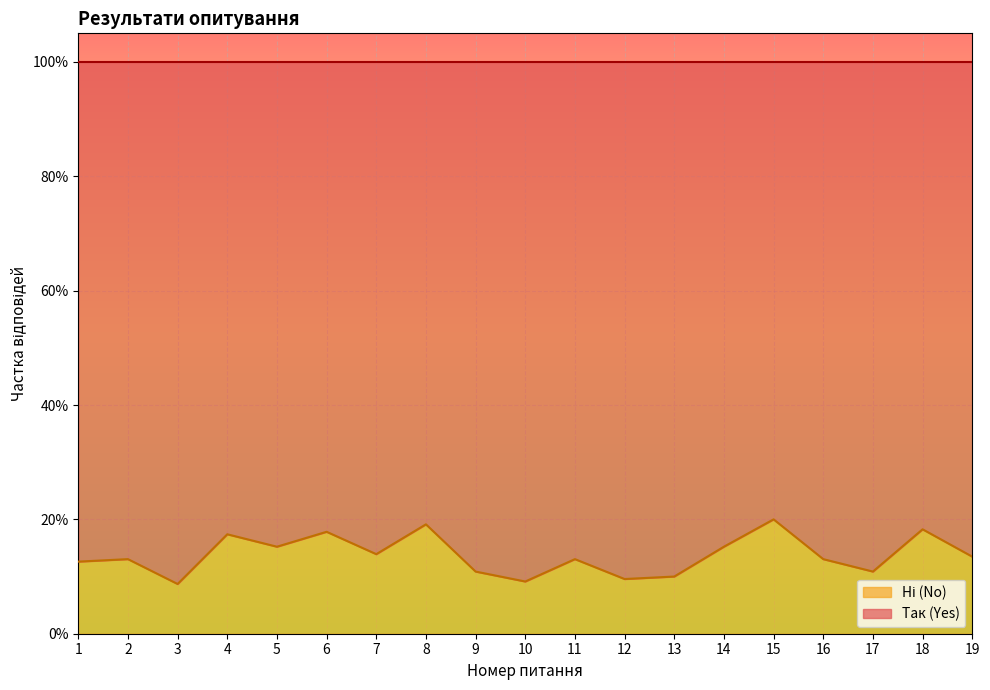

What is the sum of all values?

2.6